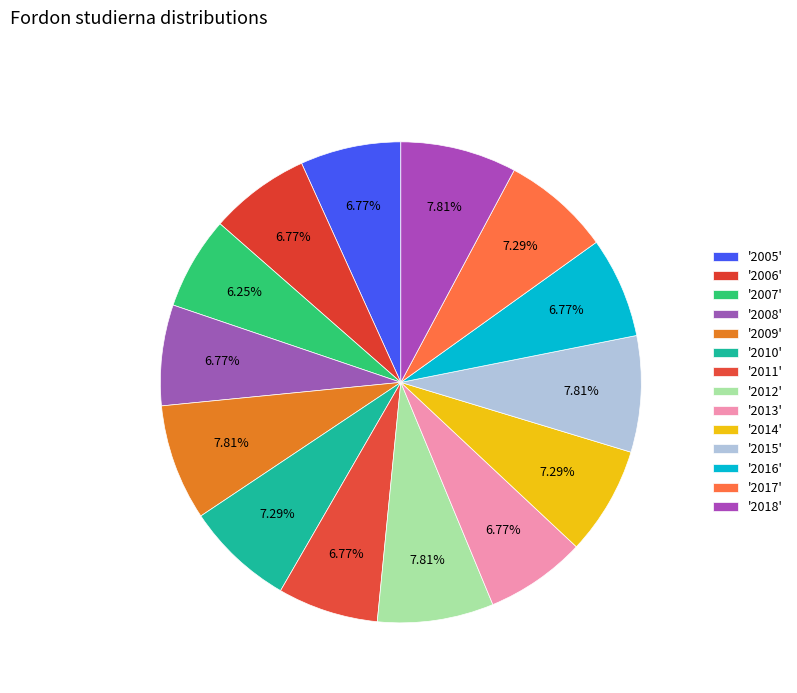

How many slices are in this pie chart?

14